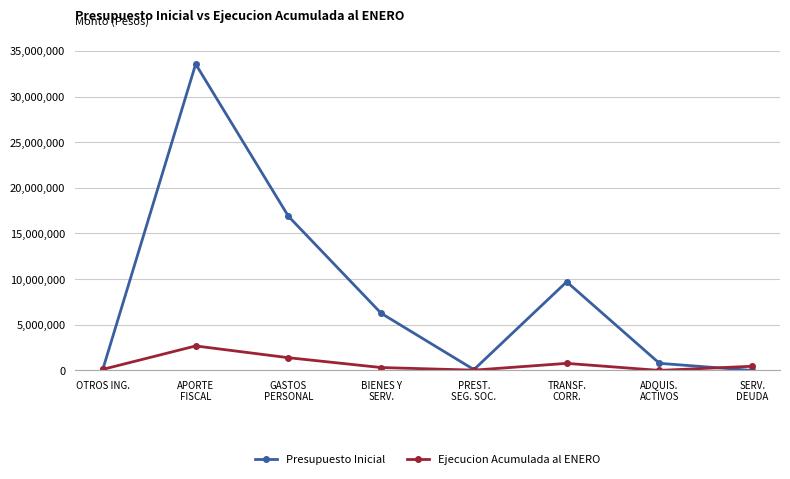

The Presupuesto Inicial series shows 16879468 at GASTOS
PERSONAL. True or false?

True